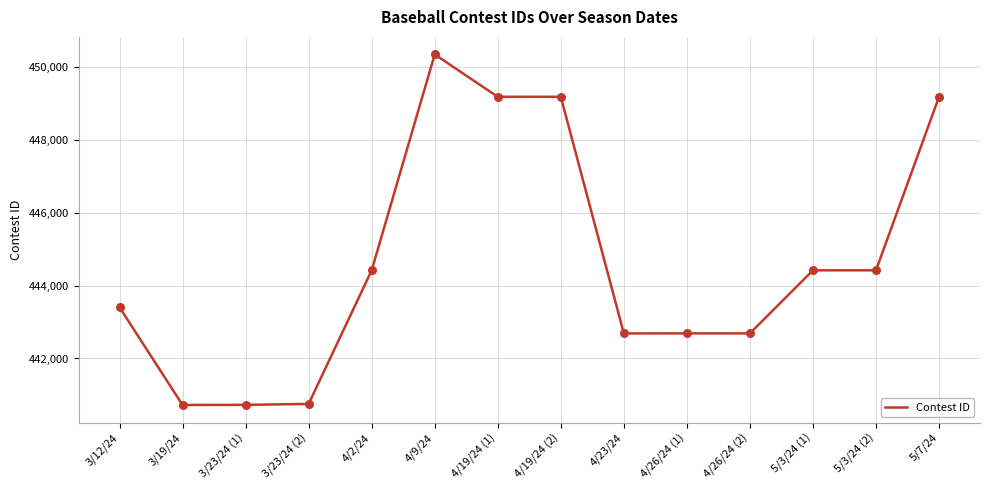

Between 5/3/24 (2) and 4/9/24, which is larger?

4/9/24